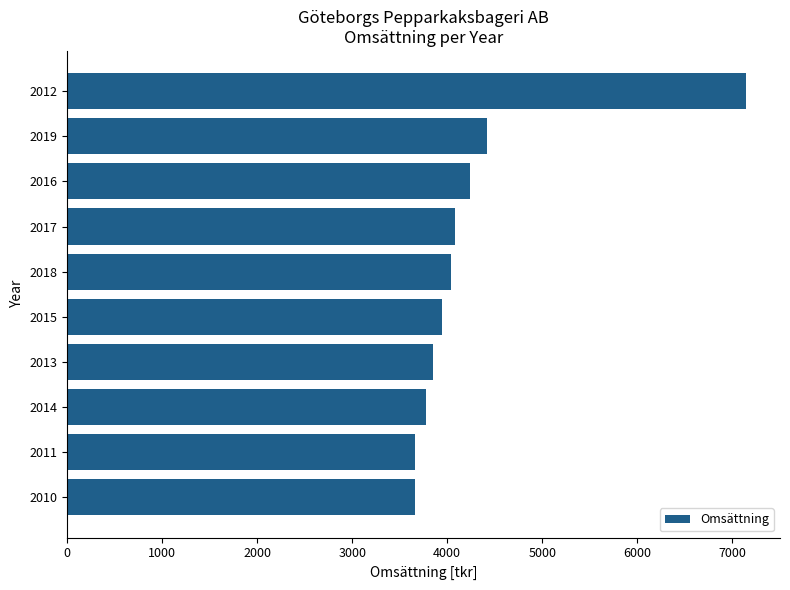

What is the label of the 7th bar from the bottom?

2017